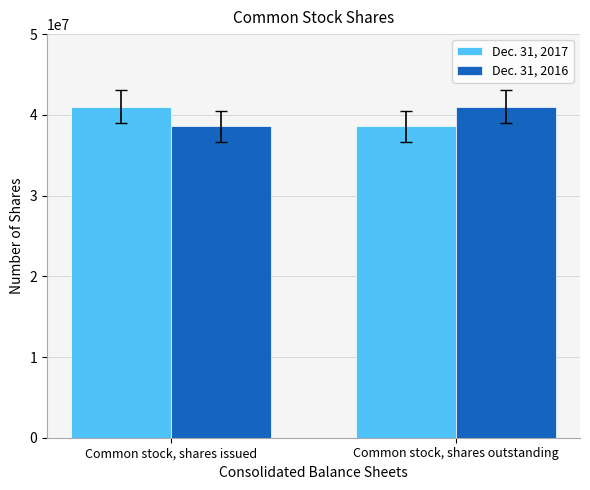

What is the label of the 2nd bar from the left?

Common stock, shares outstanding